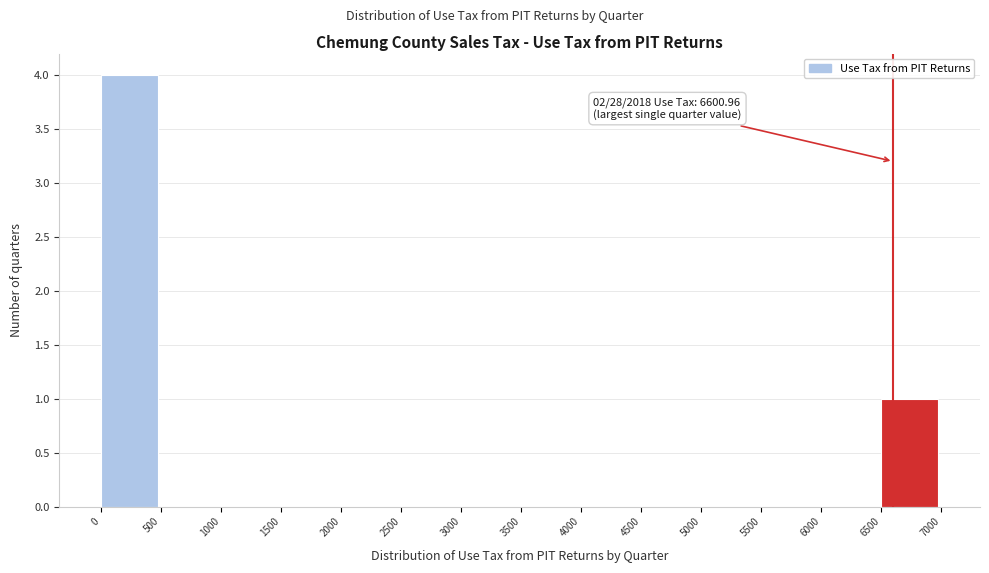

Which range on the x-axis has the tallest bar?

0 to 500